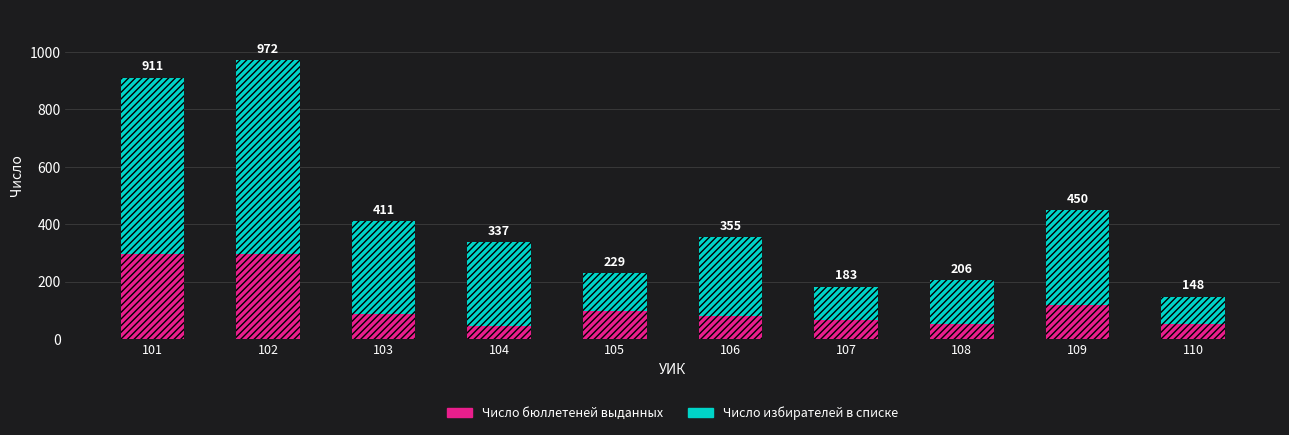

How many bars are there in total?

10